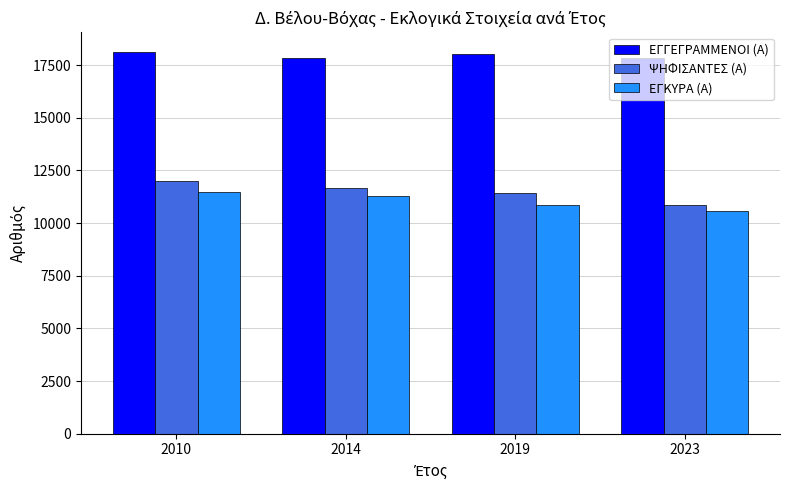

What is the sum of the ΕΓΓΕΓΡΑΜΜΕΝΟΙ (Α) values at 2014 and 2023?

35671